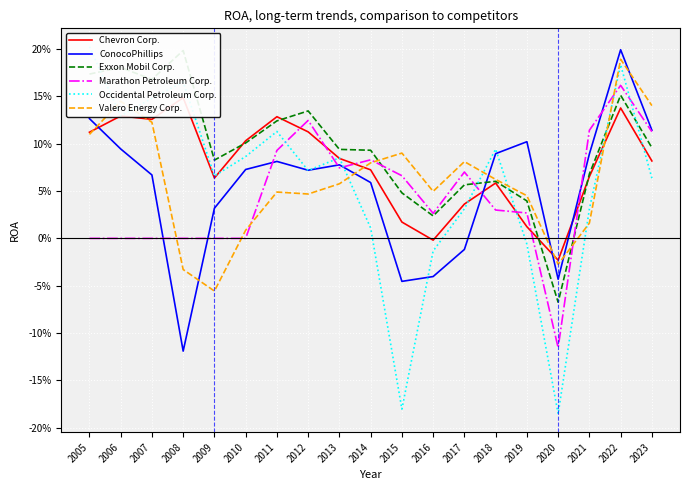

True or false: Exxon Mobil Corp. has a value of 0.1 at 2014.

True